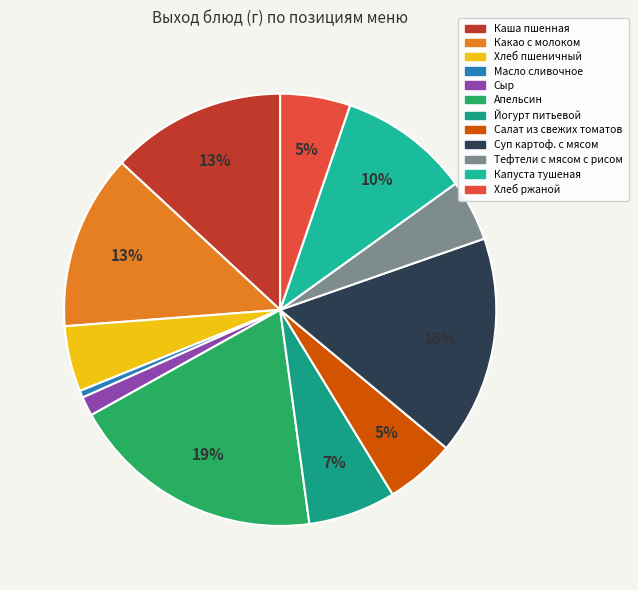

What is the largest slice in the pie chart?

Апельсин